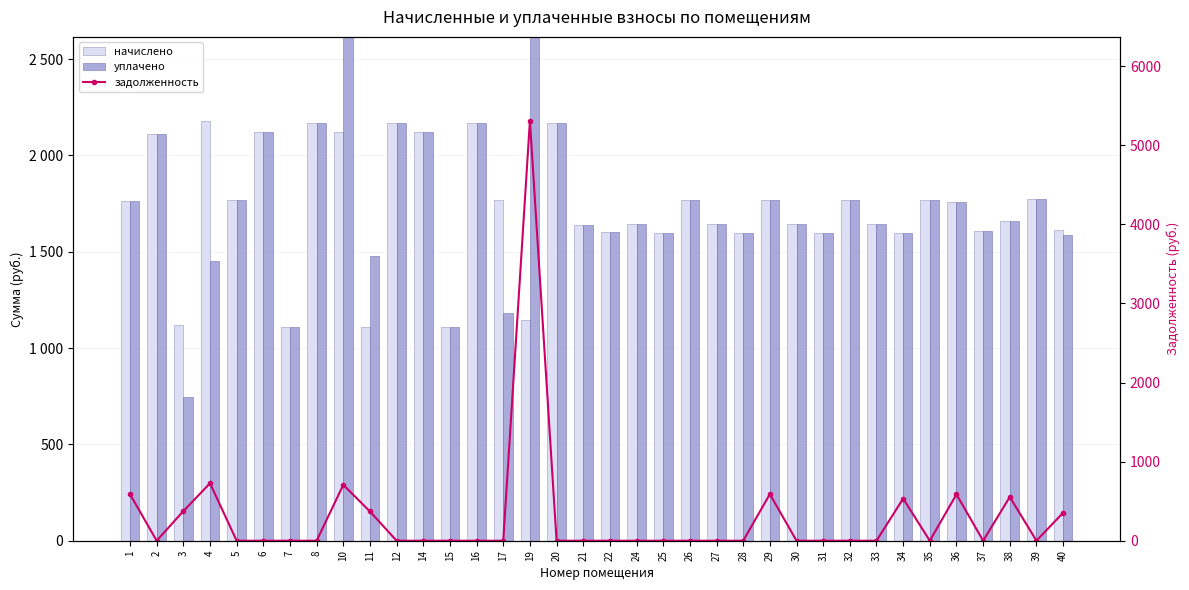

Which series has the largest total across all categories?

уплачено